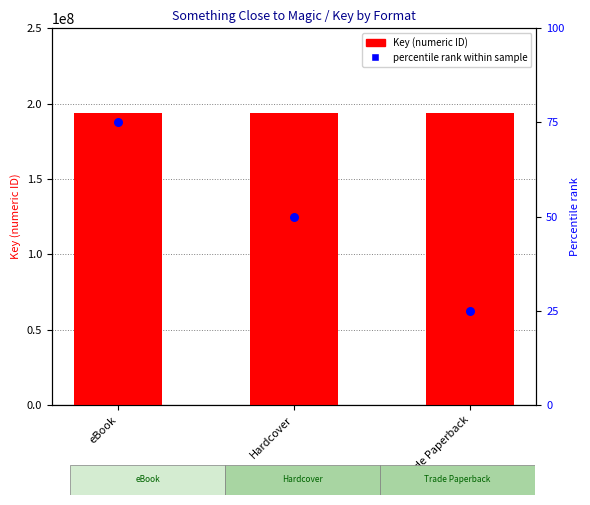

Which series contains the highest Y value?

Key (ID)